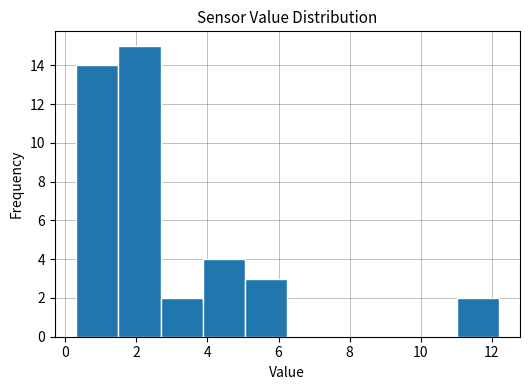

Reading left to right, transcribe this chart: for each bar, give the range it covers on the x-axis and its height. Neither the bar edges nor the heights are printed on the chart, so give them approximately, as read against the axes.

0.4 to 1.4: 14
1.4 to 2.6: 15
2.6 to 3.8: 2
3.8 to 5.0: 4
5.0 to 6.2: 3
6.2 to 7.4: 0
7.4 to 8.6: 0
8.6 to 9.8: 0
9.8 to 11.0: 0
11.0 to 12.2: 2